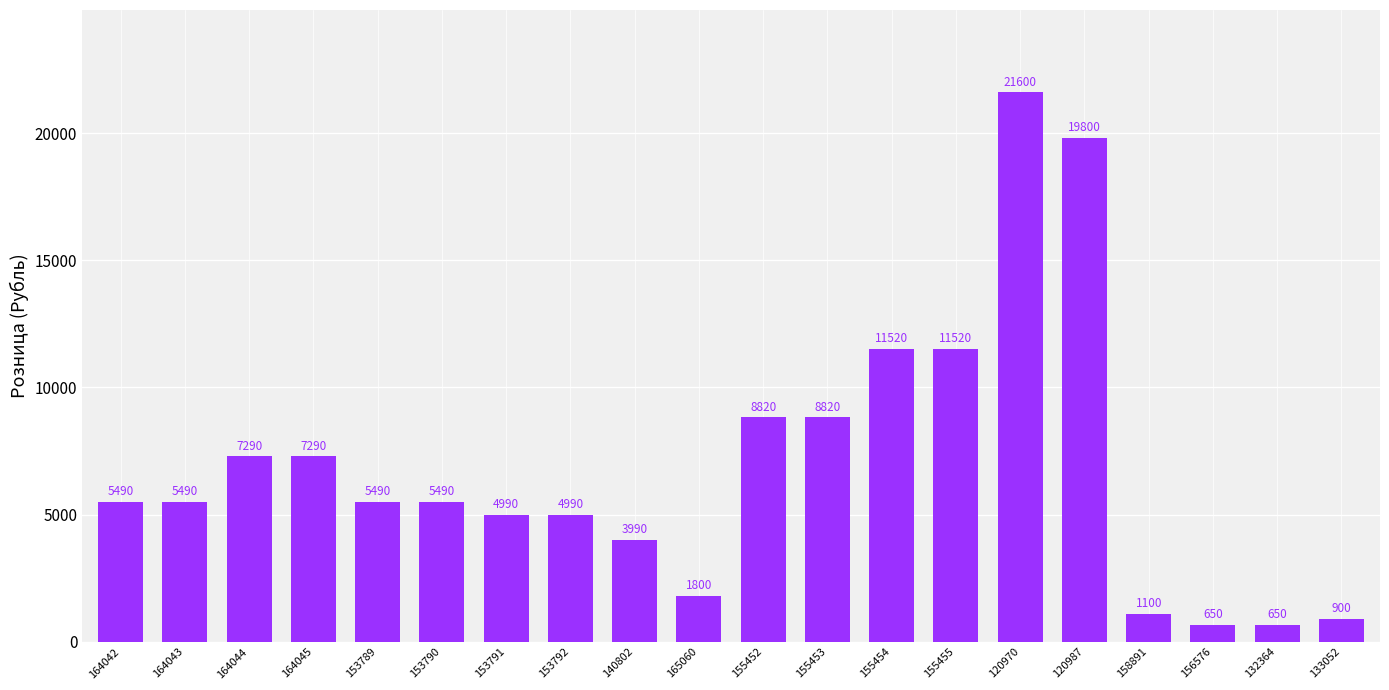

Which label corresponds to the largest value in the chart?

120970